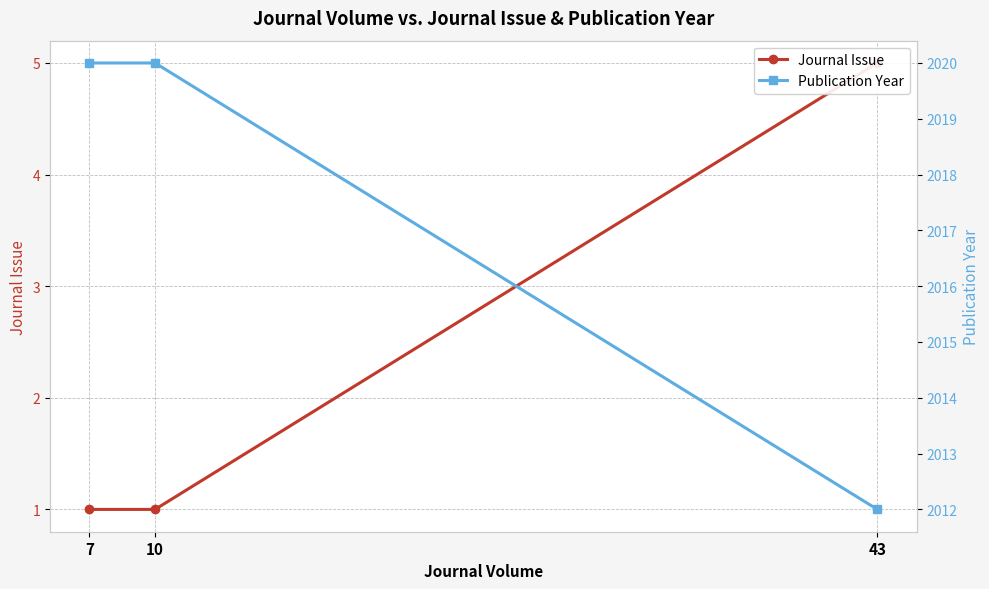

What is the difference between the highest and lowest values at 7?

2019